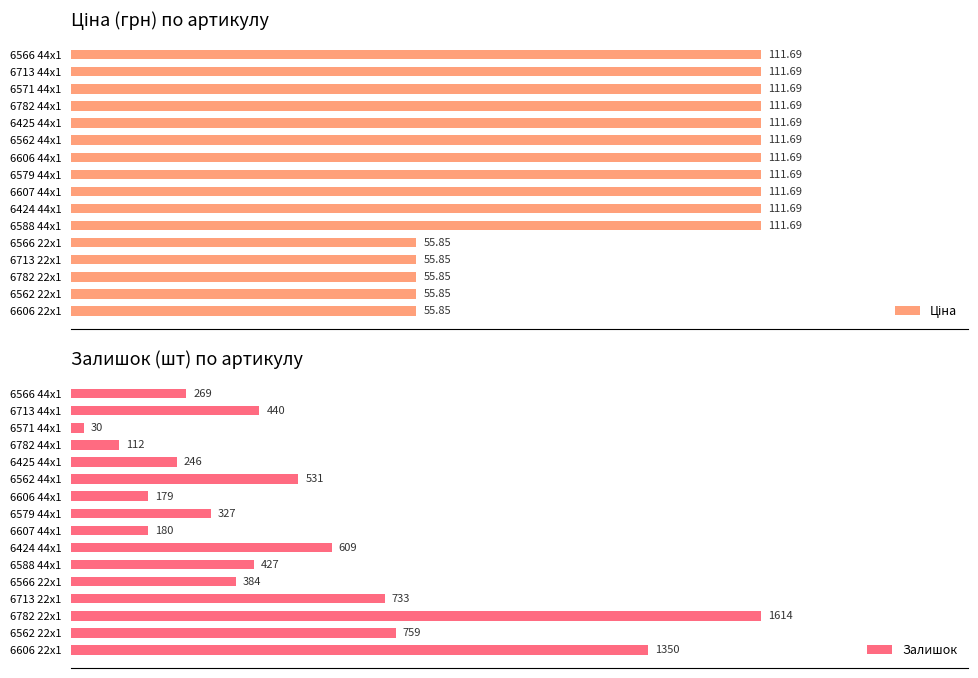

At which label is Залишок closest to 822?

6562 22x1